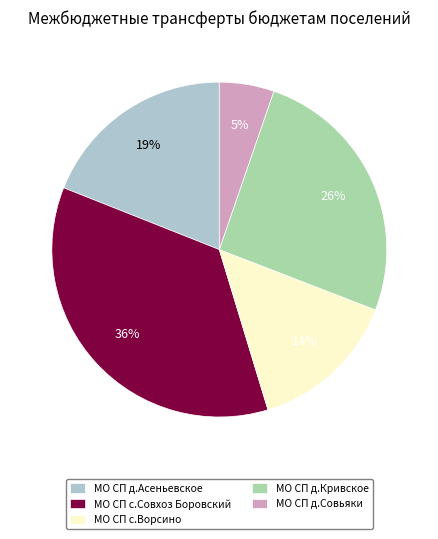

Between МО СП д.Совьяки and МО СП д.Кривское, which is larger?

МО СП д.Кривское